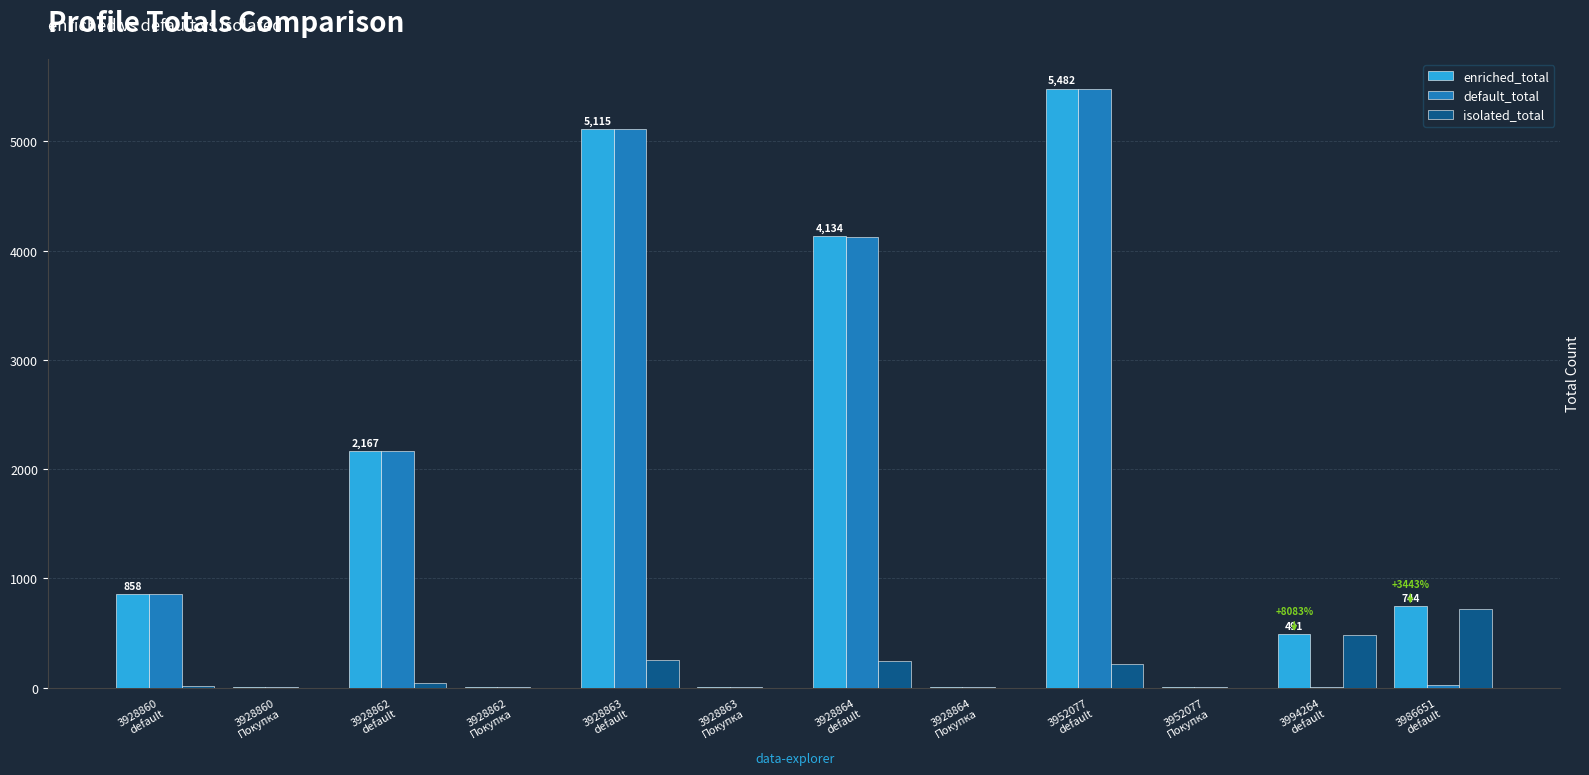

What is the greatest value displayed?

5482